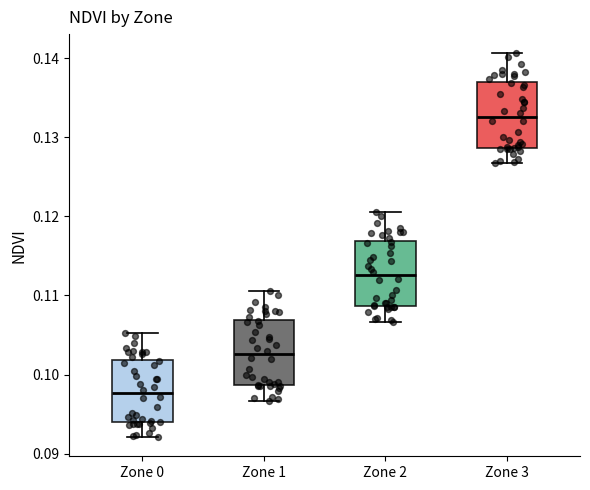

Reading left to right, read every box against the y-axis: the position of its median line, the range the box covers, and the ends of its whiskers. The values are not printed on the chart, so give them approximately, as read against the axis.

Zone 0: median 0.098, box 0.094 to 0.102, whiskers 0.092 to 0.105
Zone 1: median 0.103, box 0.099 to 0.107, whiskers 0.097 to 0.111
Zone 2: median 0.113, box 0.109 to 0.117, whiskers 0.107 to 0.121
Zone 3: median 0.133, box 0.129 to 0.137, whiskers 0.127 to 0.141